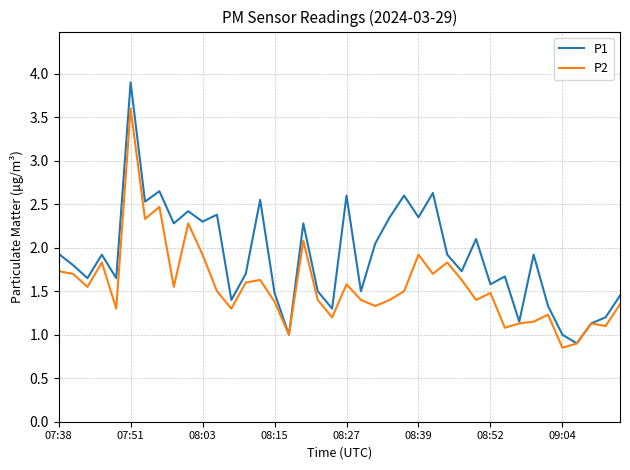

List the series in order of their peak value, lowest first.

P2, P1